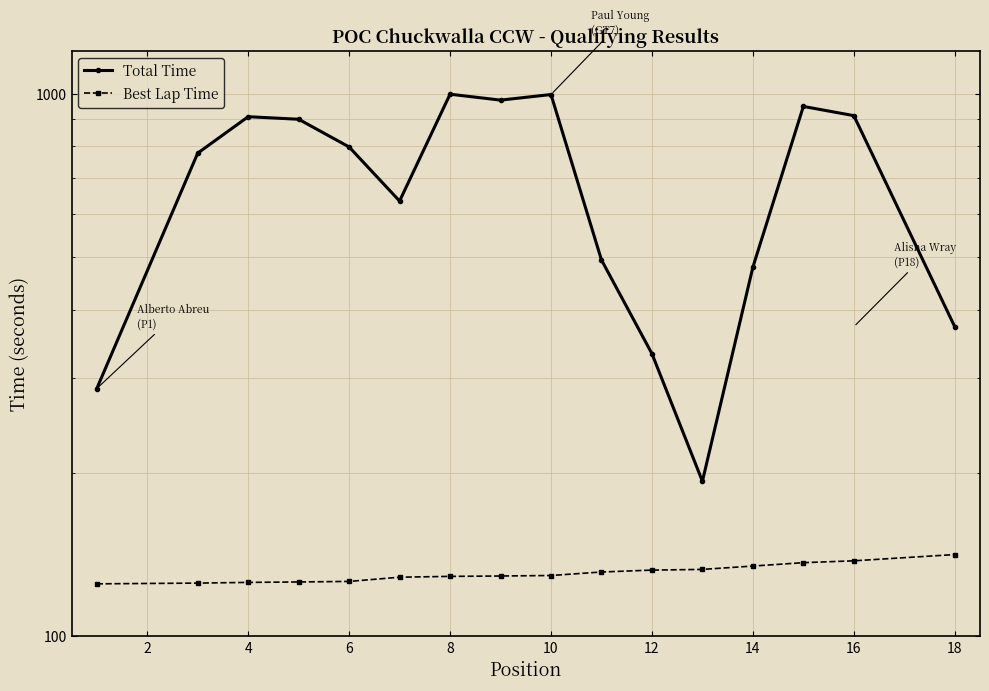

Is it true that Best Lap Time equals 129.0 at 8?

True